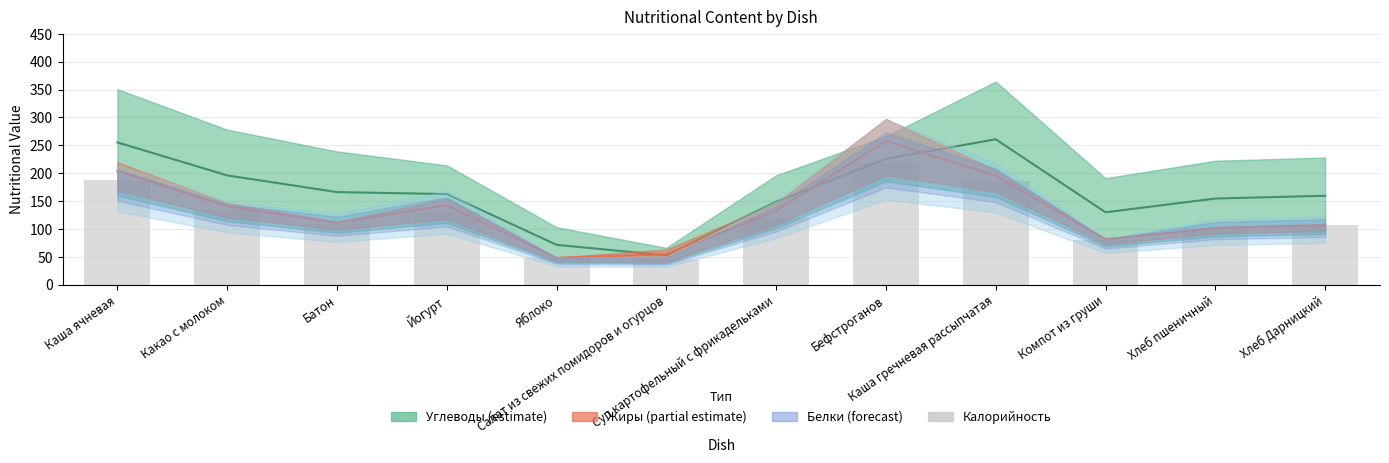

What is the difference between the maximum and minimum values?

172.3